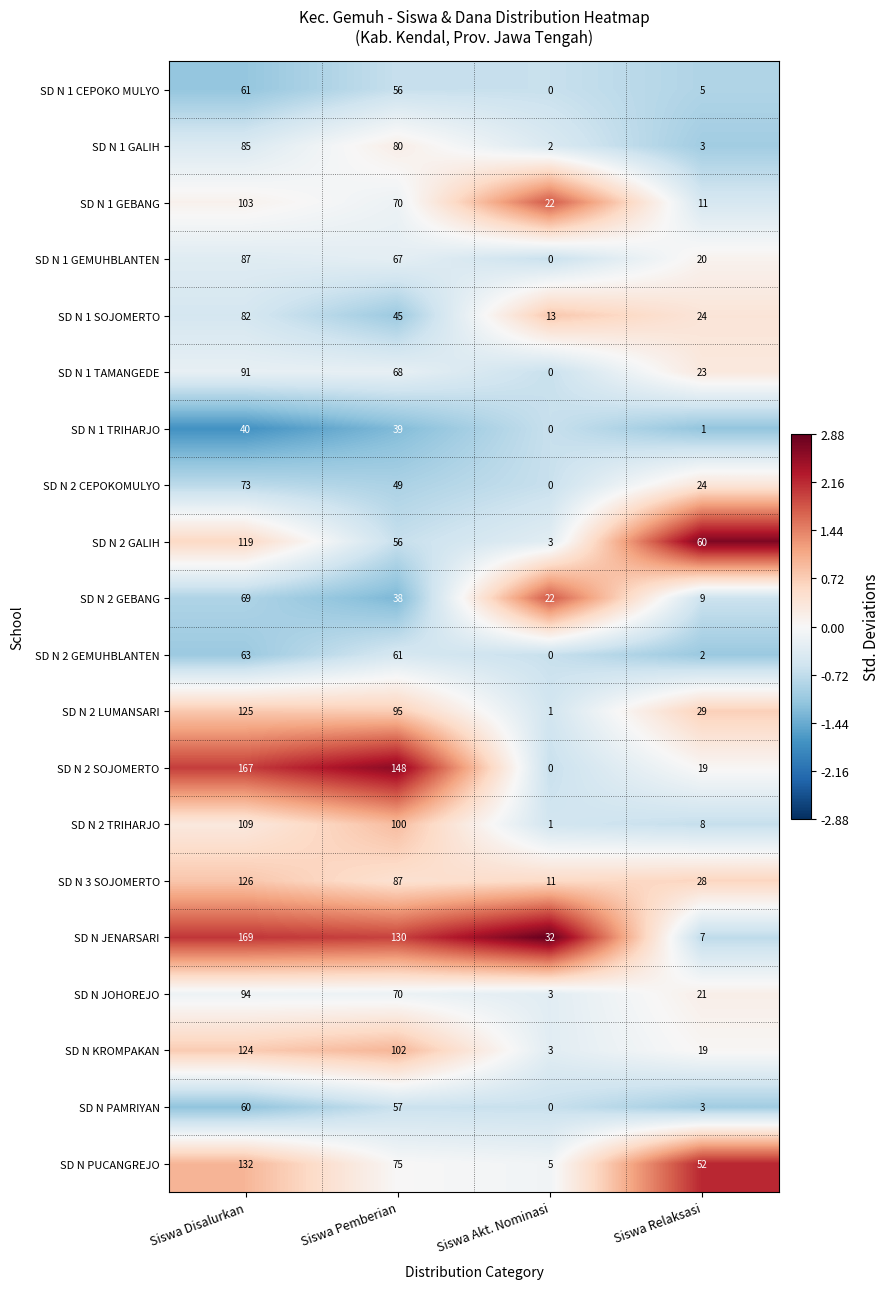

At how many categories does at least one series exceed 0?

4